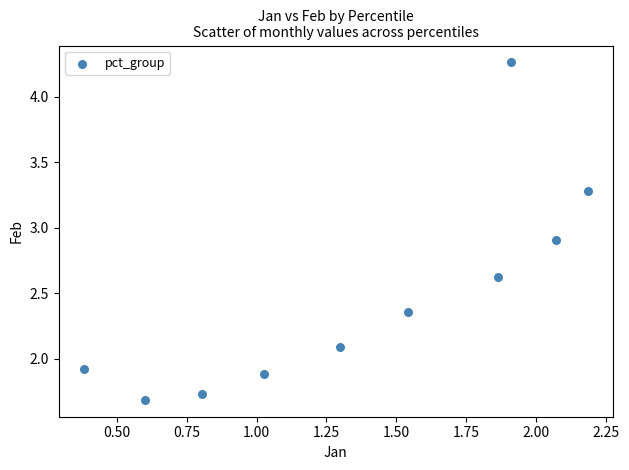

What is the range of Y values (max minus min)?

2.6